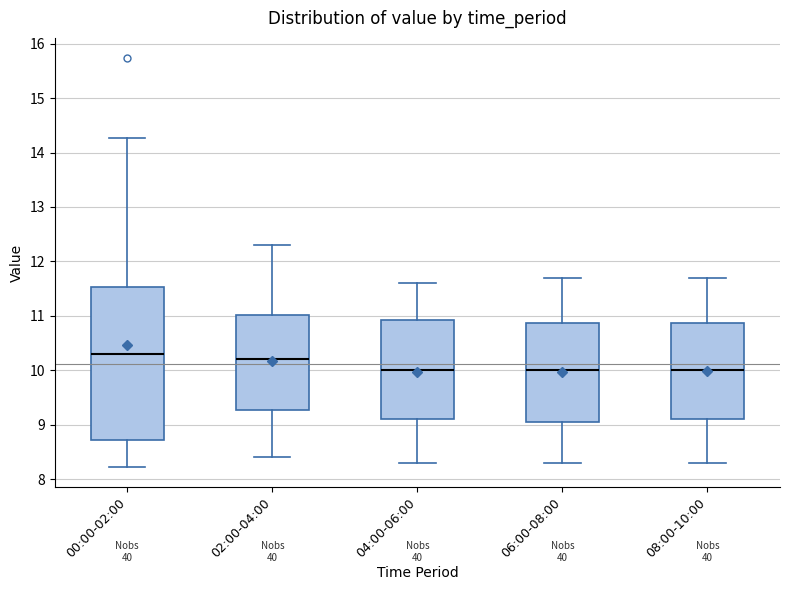

Which box's median line is the highest?

00:00-02:00